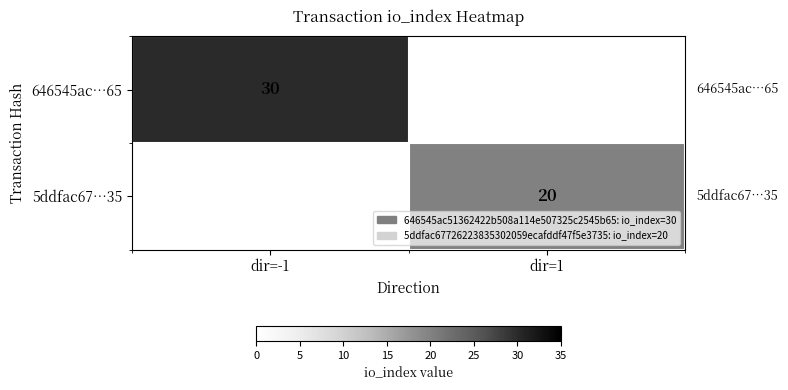

True or false: 646545ac…65 has a value of 30 at dir=-1.

True